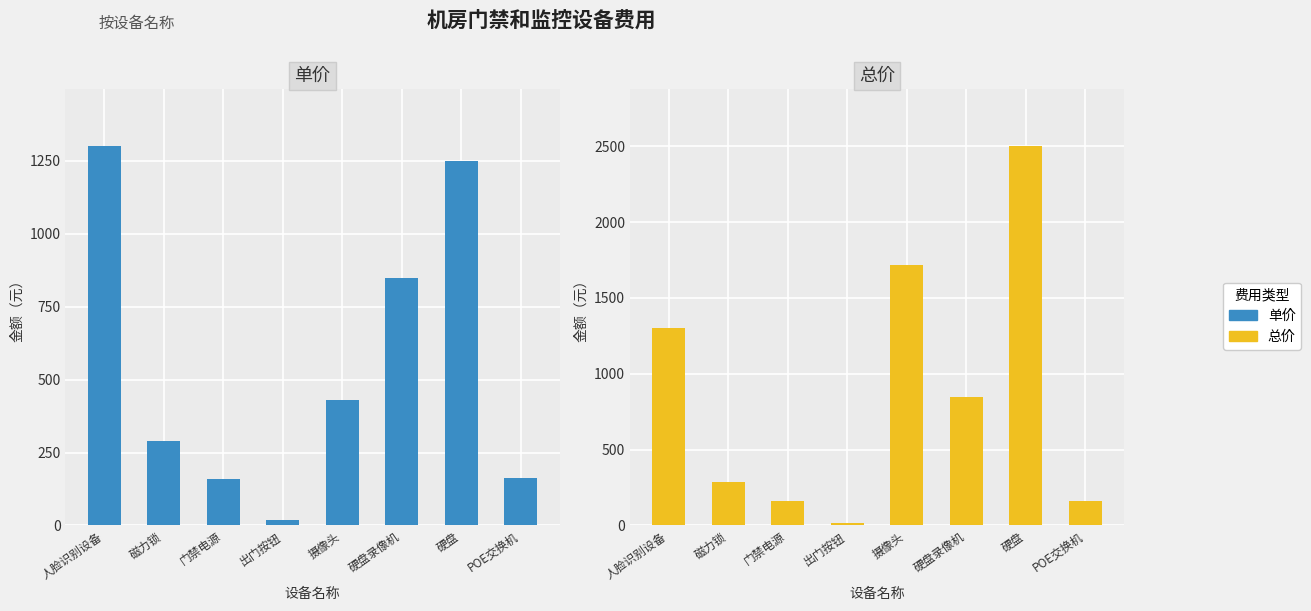

What value does the 总价 series have at 出门按钮?

18